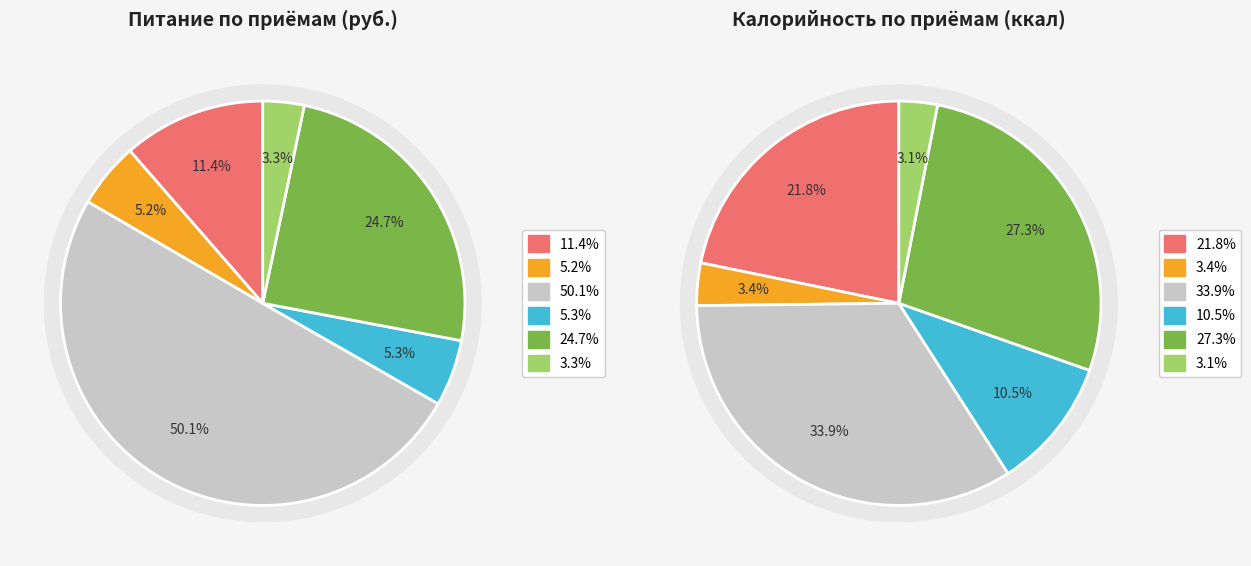

What percentage do Горячее питание. Обед and Завтрак 2 together represent?

55.3%